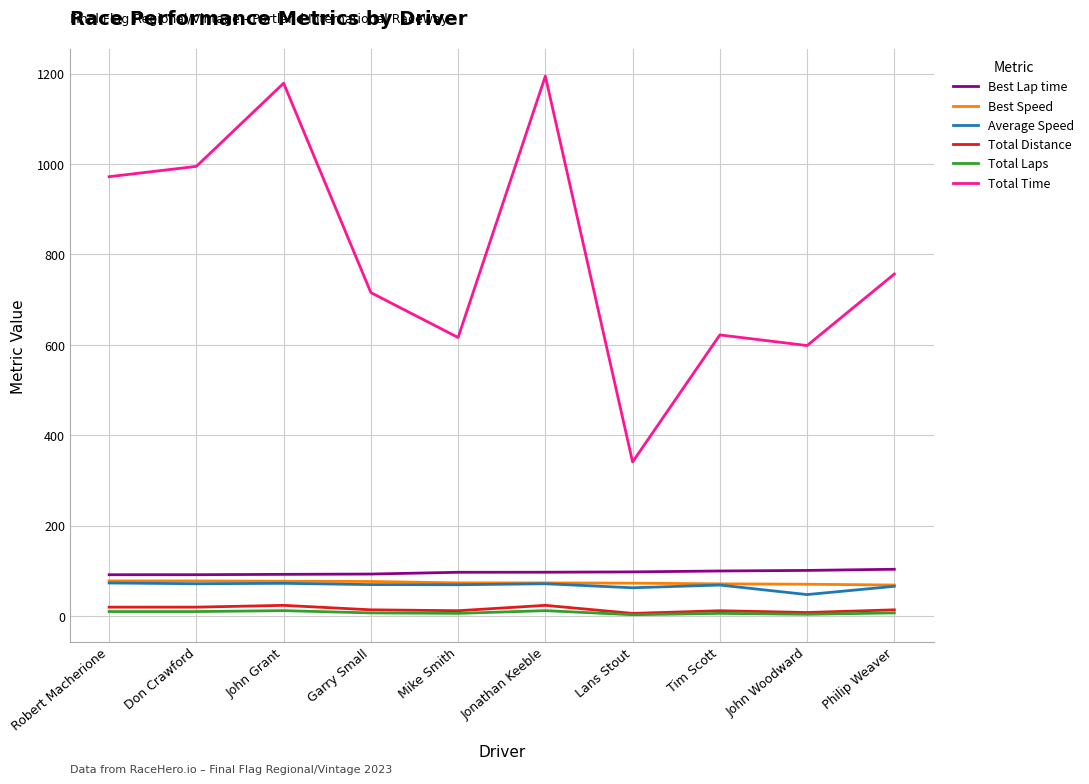

What are all the series names shown in the legend?

Best Lap time, Best Speed, Average Speed, Total Distance, Total Laps, Total Time